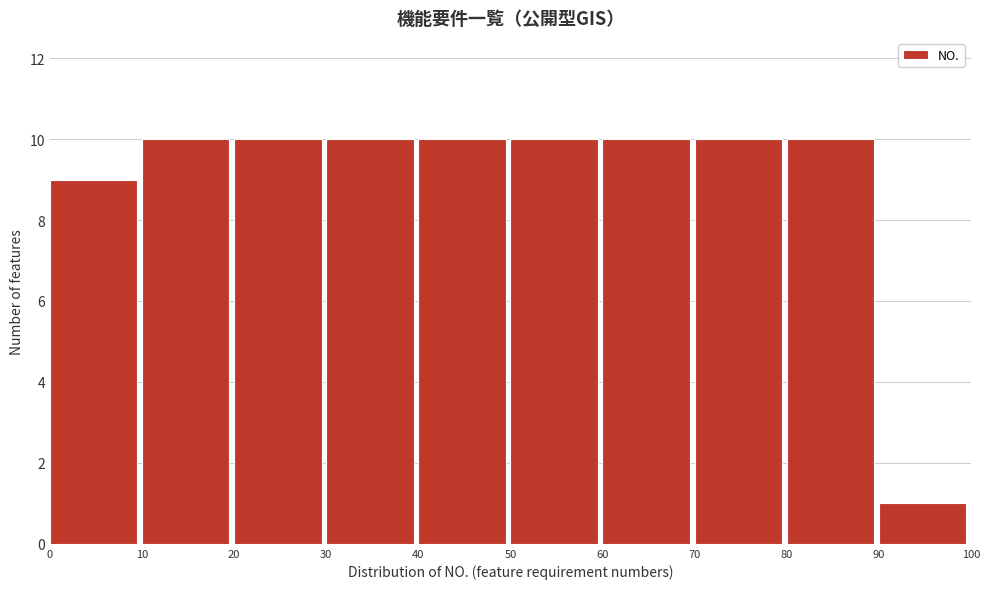

How tall is the bar that spans 30 to 40 on the x-axis? The values are not printed on the chart, so give them approximately, as read against the axis.

10